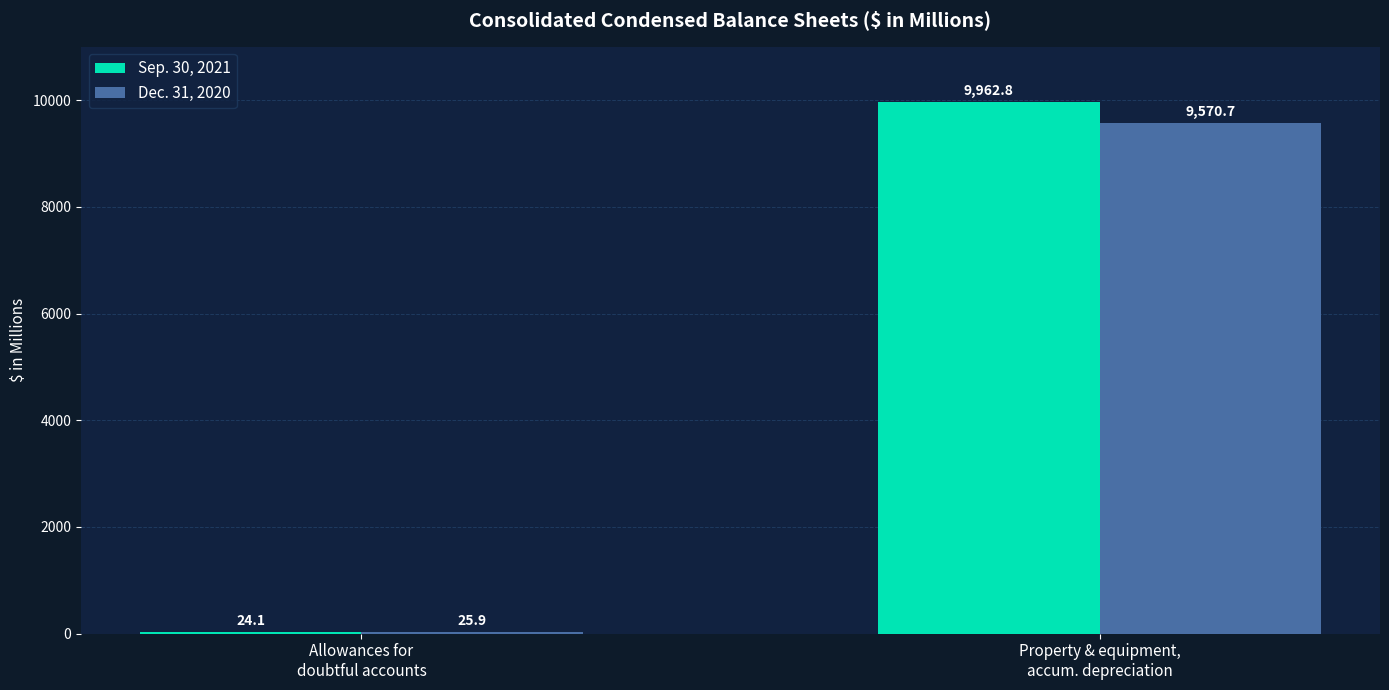

At which category is the sum across all series the highest?

Property & equipment,
accum. depreciation